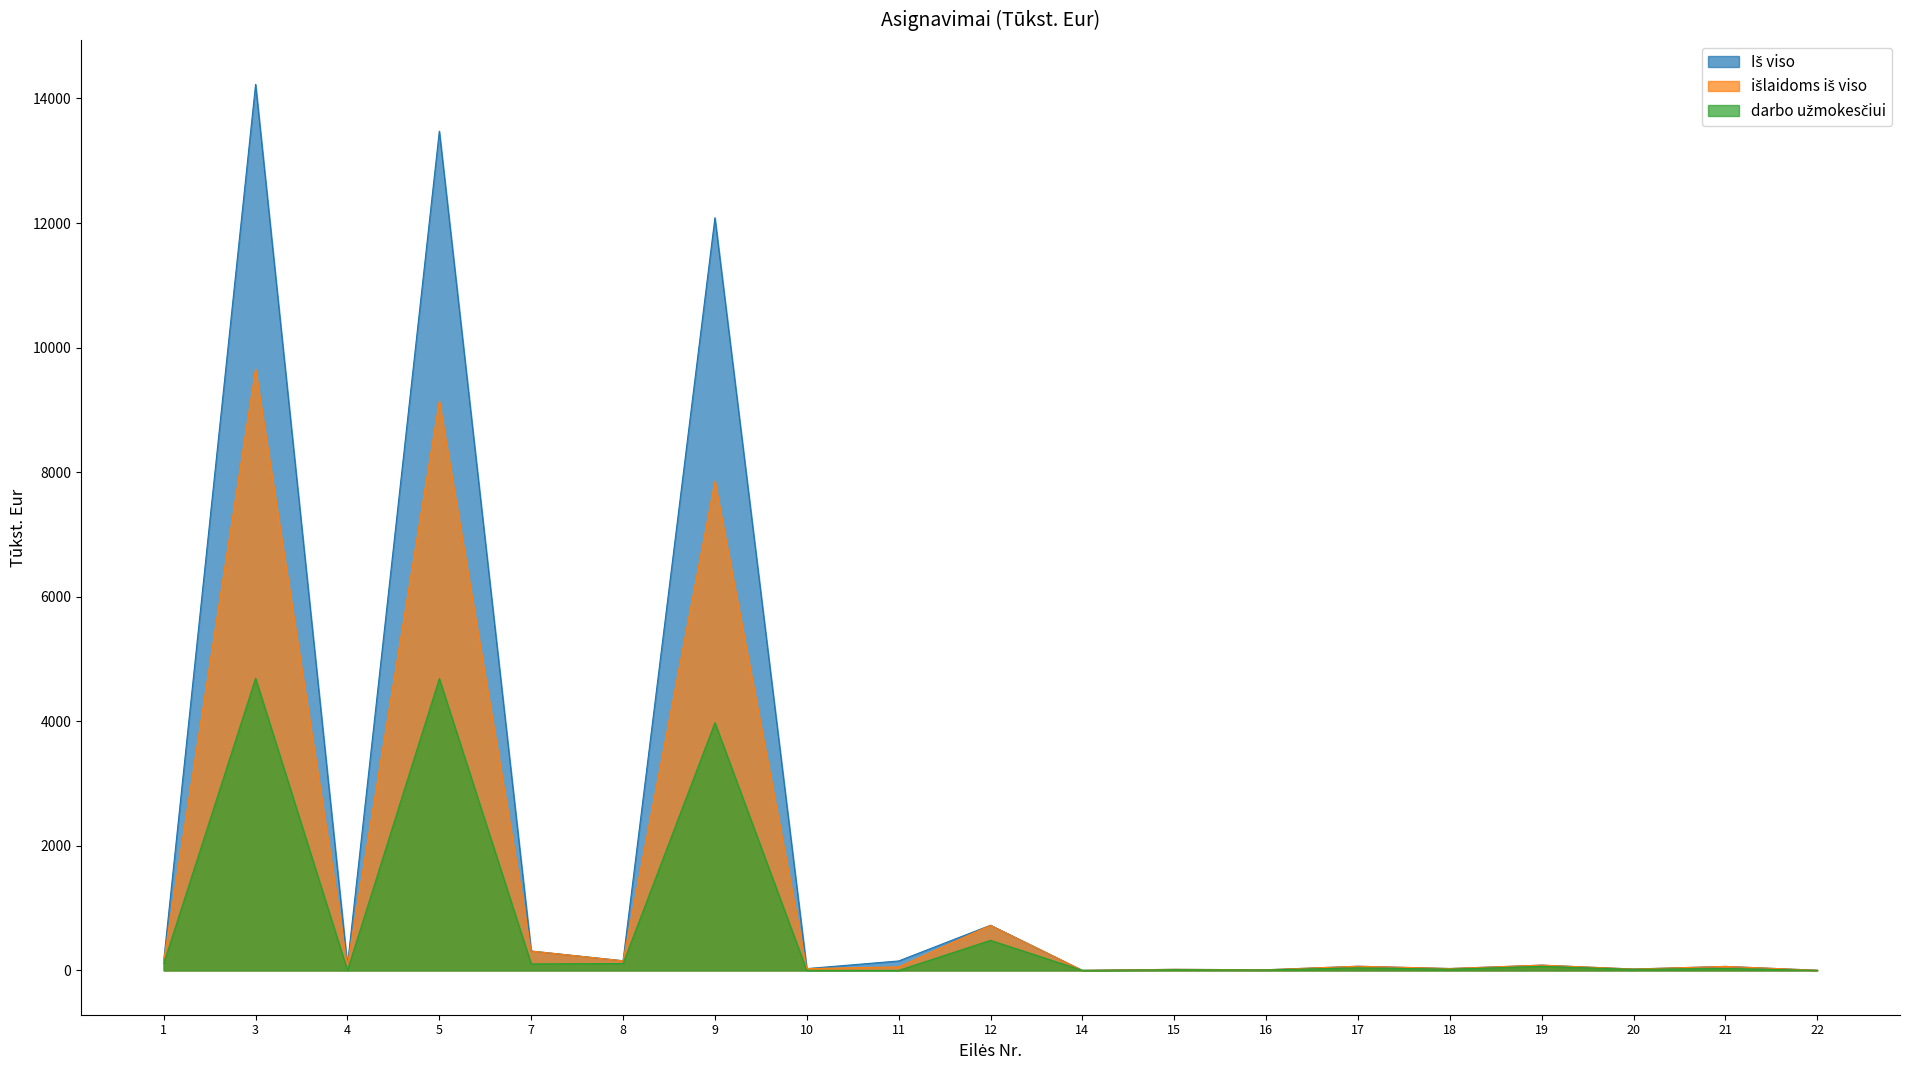

How many data points does each series have?

19